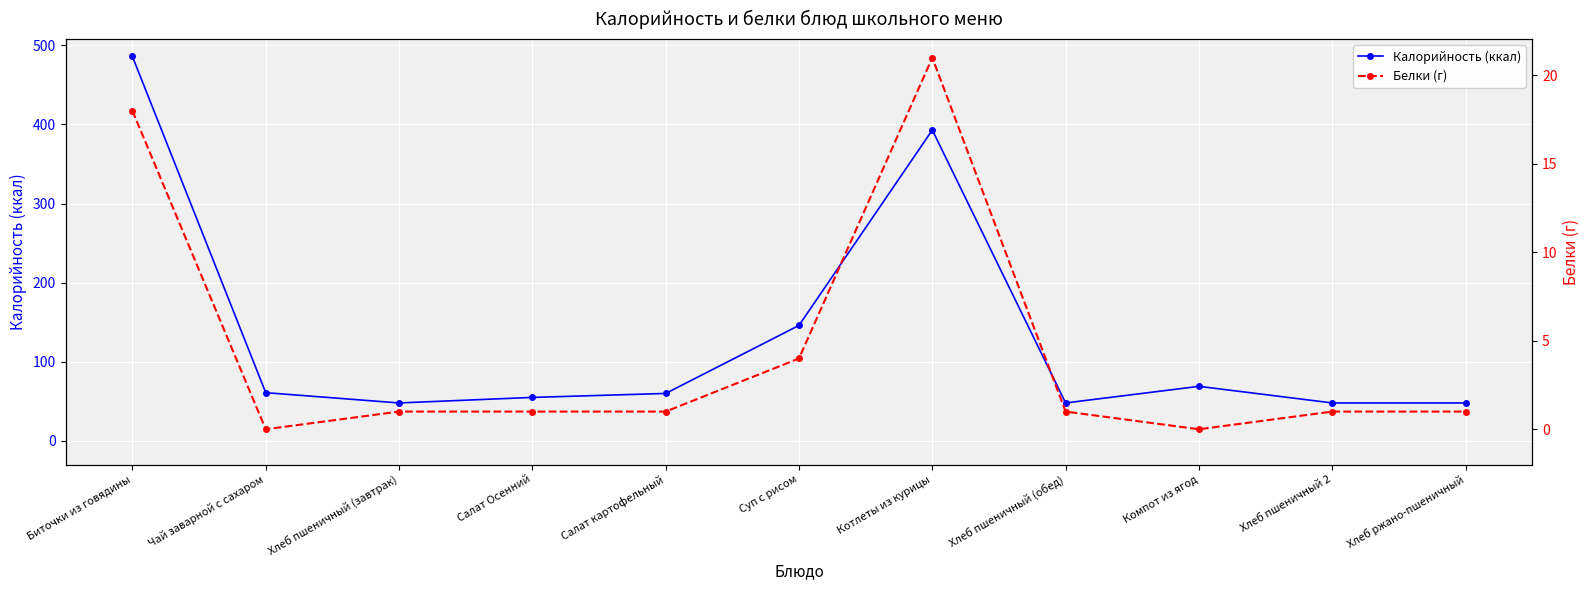

At Чай заварной с сахаром, list the series in order from largest to smallest.

Калорийность (ккал), Белки (г)